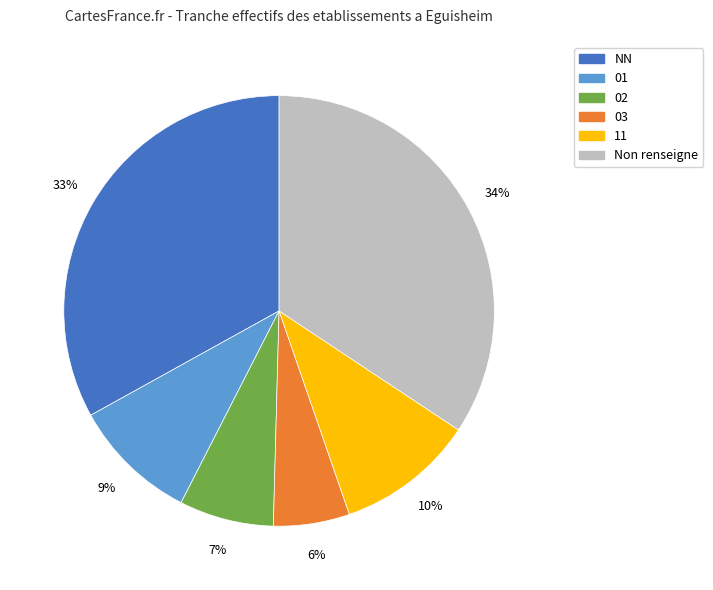

Which category has the smallest portion of the pie?

03